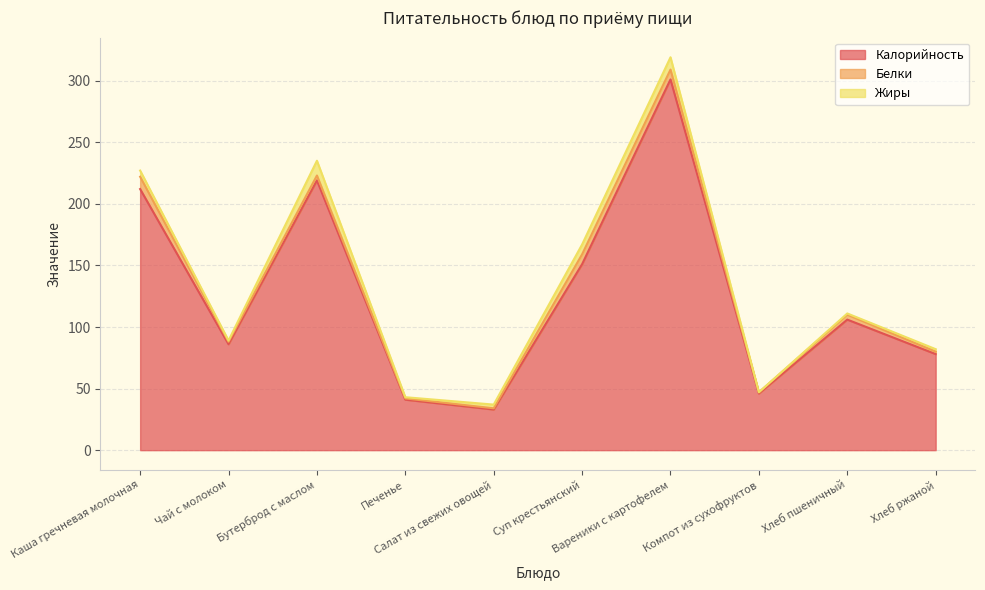

What are all the series names shown in the legend?

Калорийность, Белки, Жиры